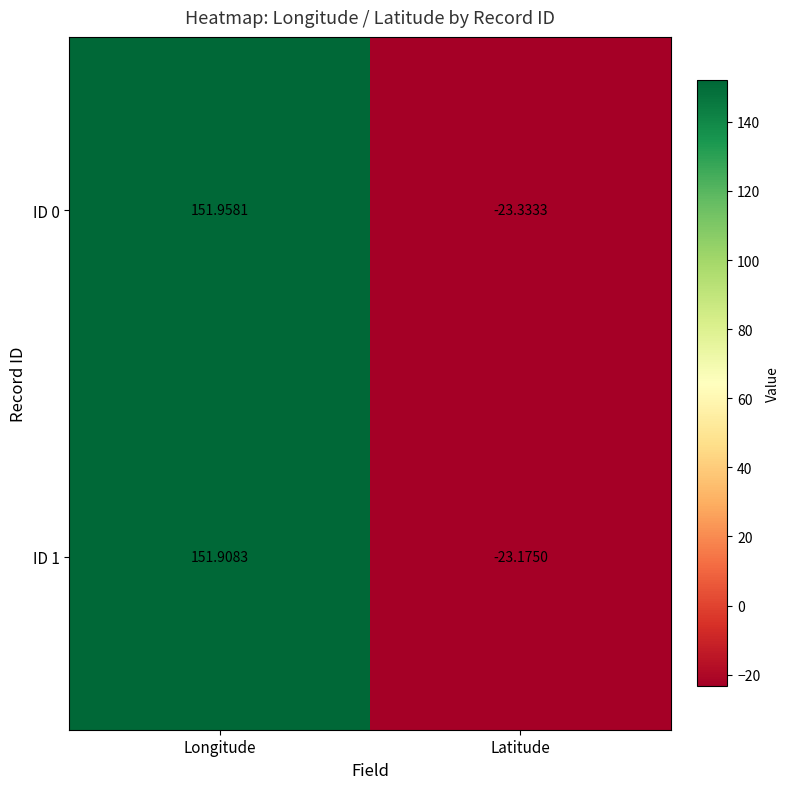

Is the value of ID 1 at Latitude greater than the value of ID 0 at Latitude?

Yes